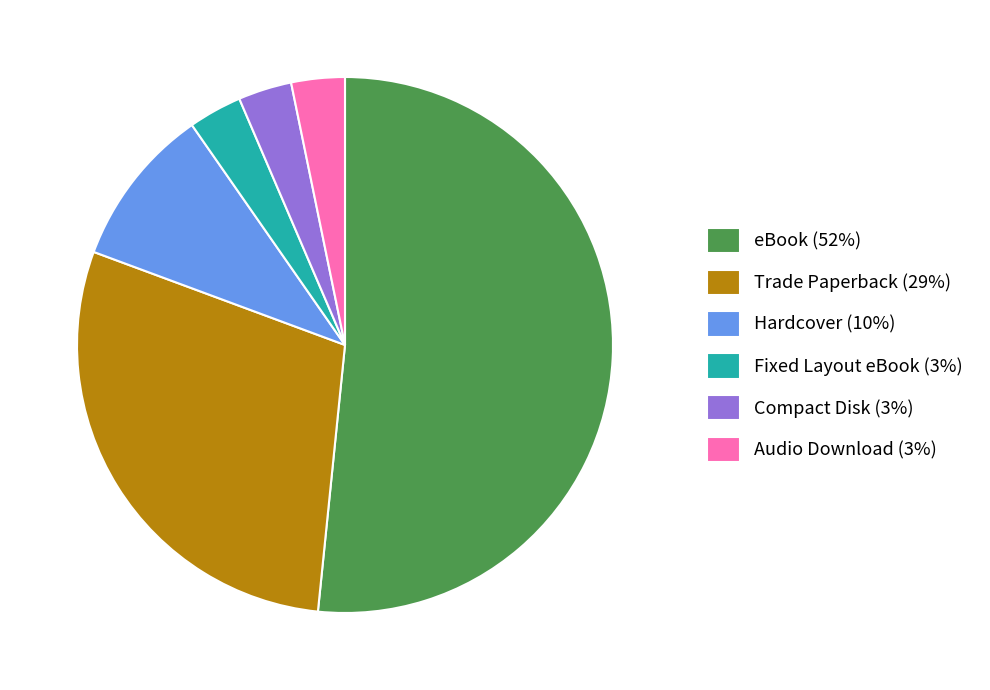

What is the largest slice in the pie chart?

eBook